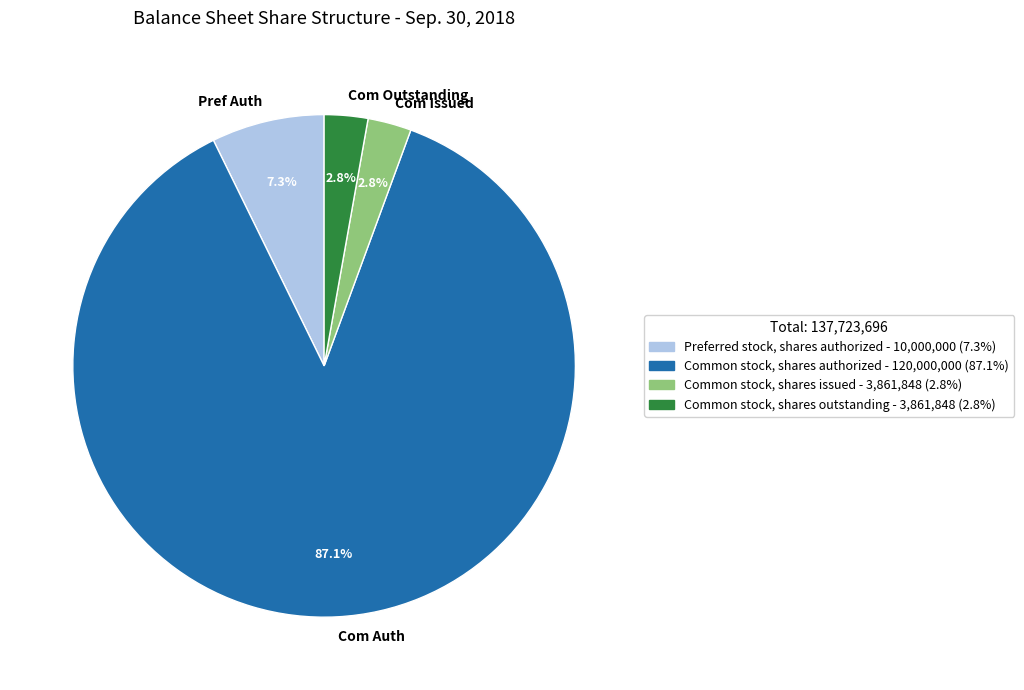

Combined, what portion of the pie is Com Outstanding and Pref Auth?

10.1%